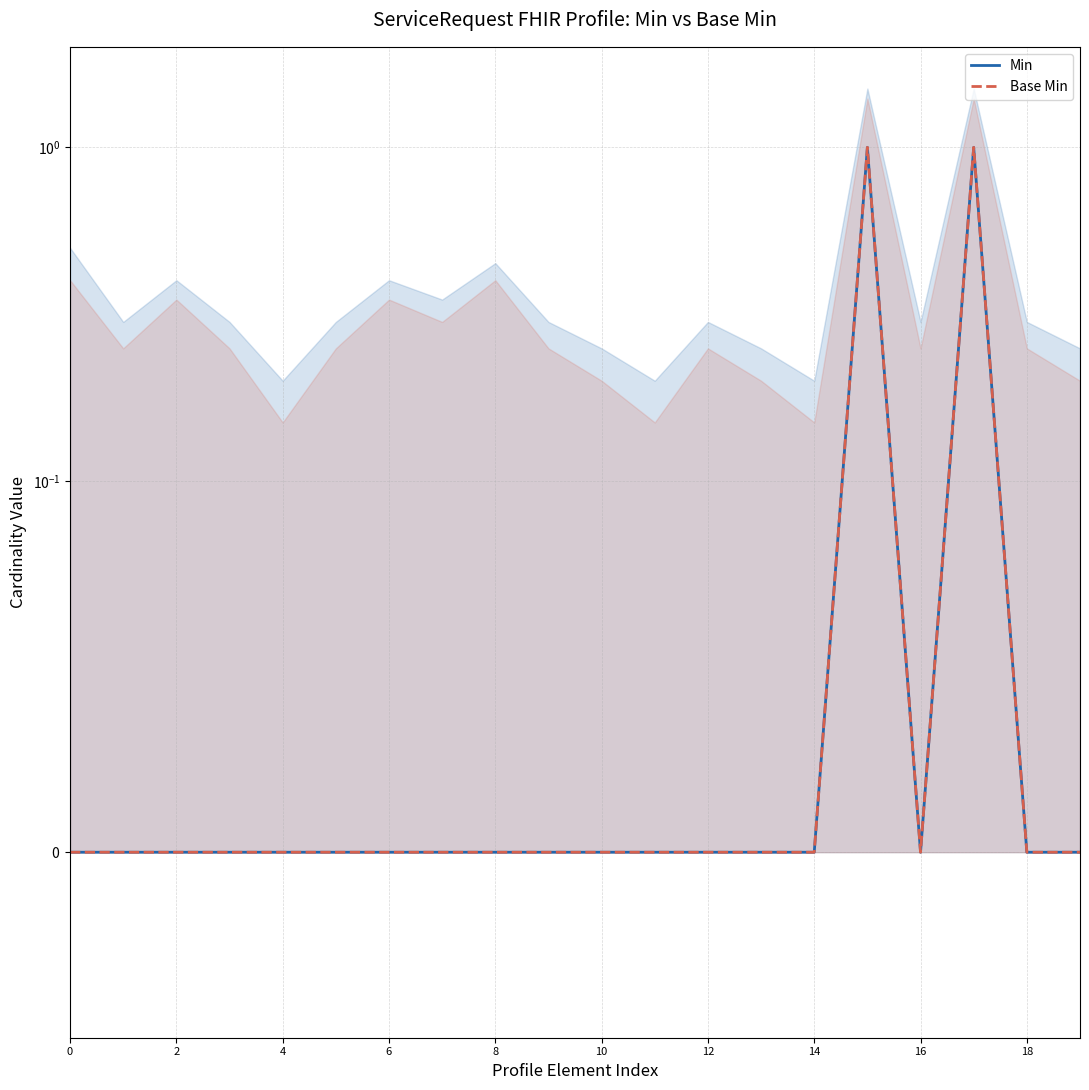

In Min, how many points are lower than both neighbors (excluding endpoints)?

1